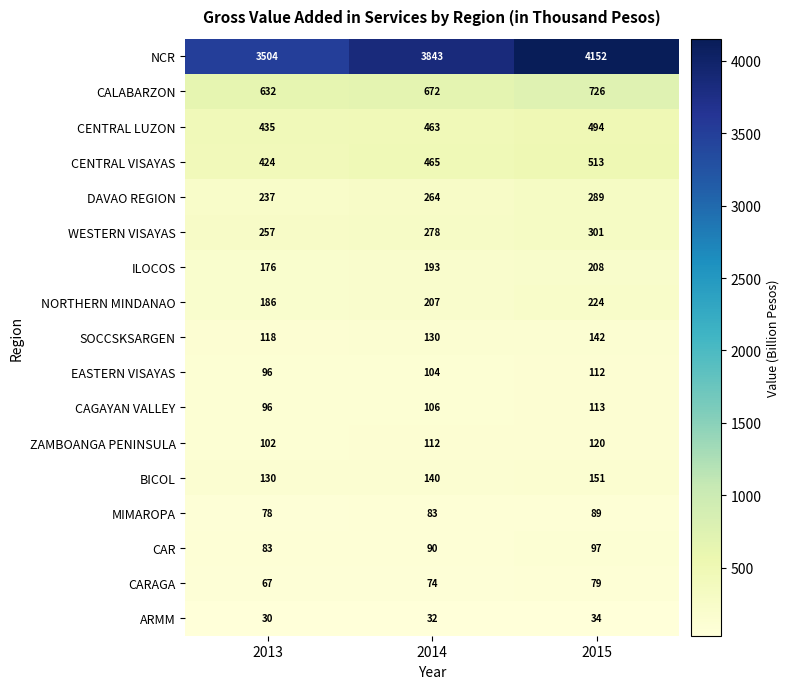

At how many categories does at least one series exceed 3830?

2